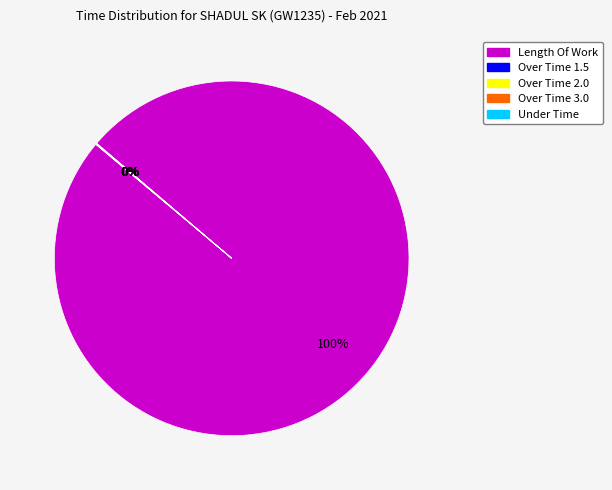

Is there any slice that represents more than half of the pie?

Yes